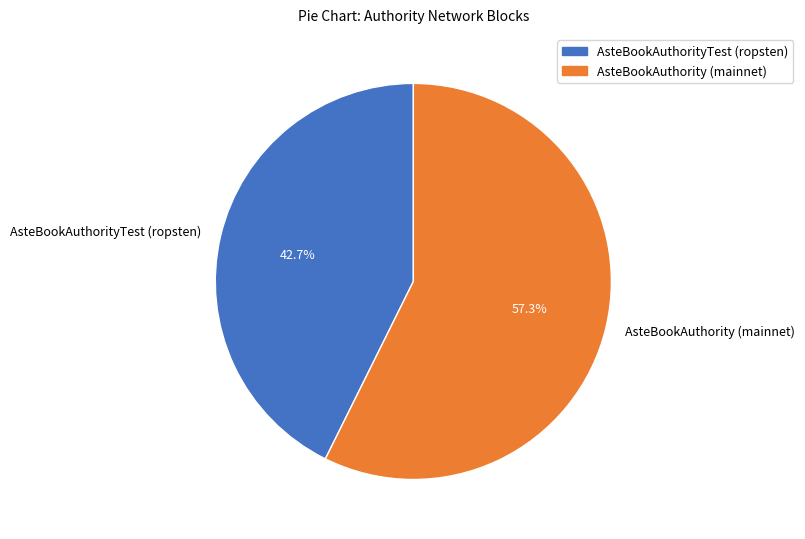

Count the number of slices in the pie.

2